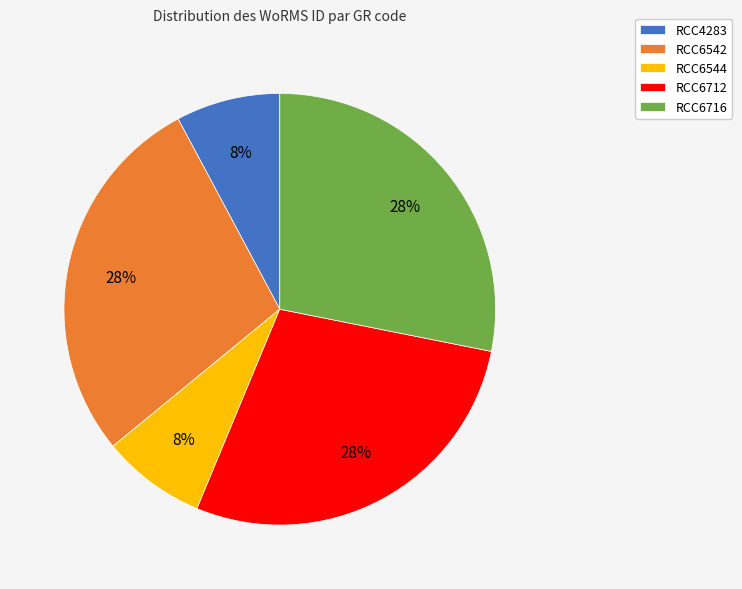

To the nearest percent, what percentage of the pie is RCC6712?

28%